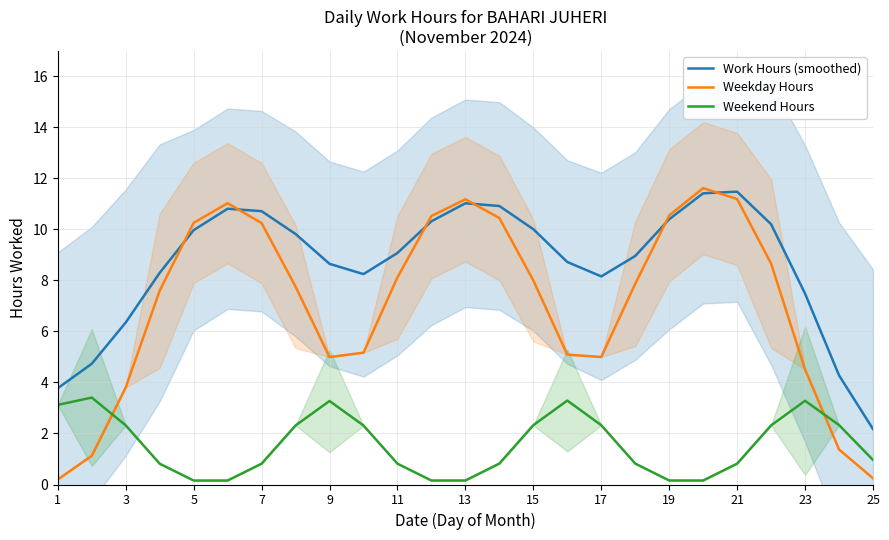

How many data points does each series have?

25